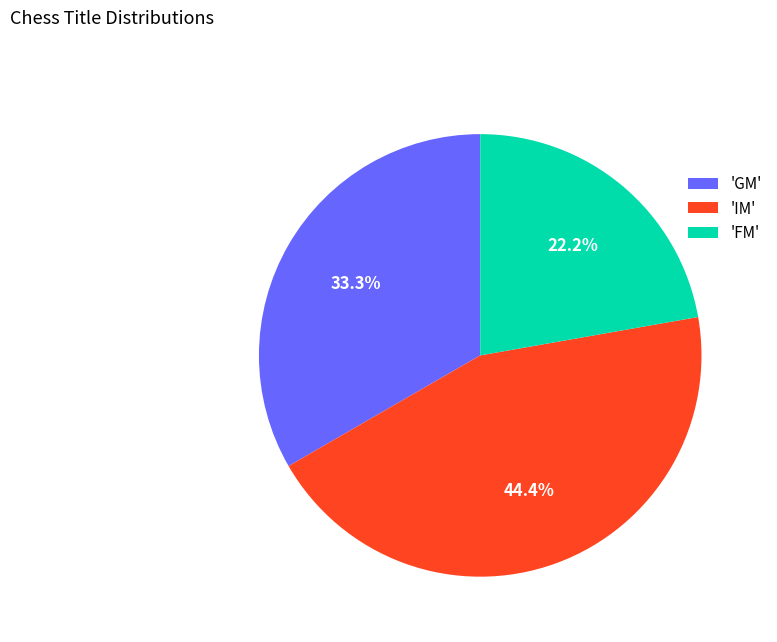

Do 'FM' and 'IM' together represent more than half of the pie?

Yes